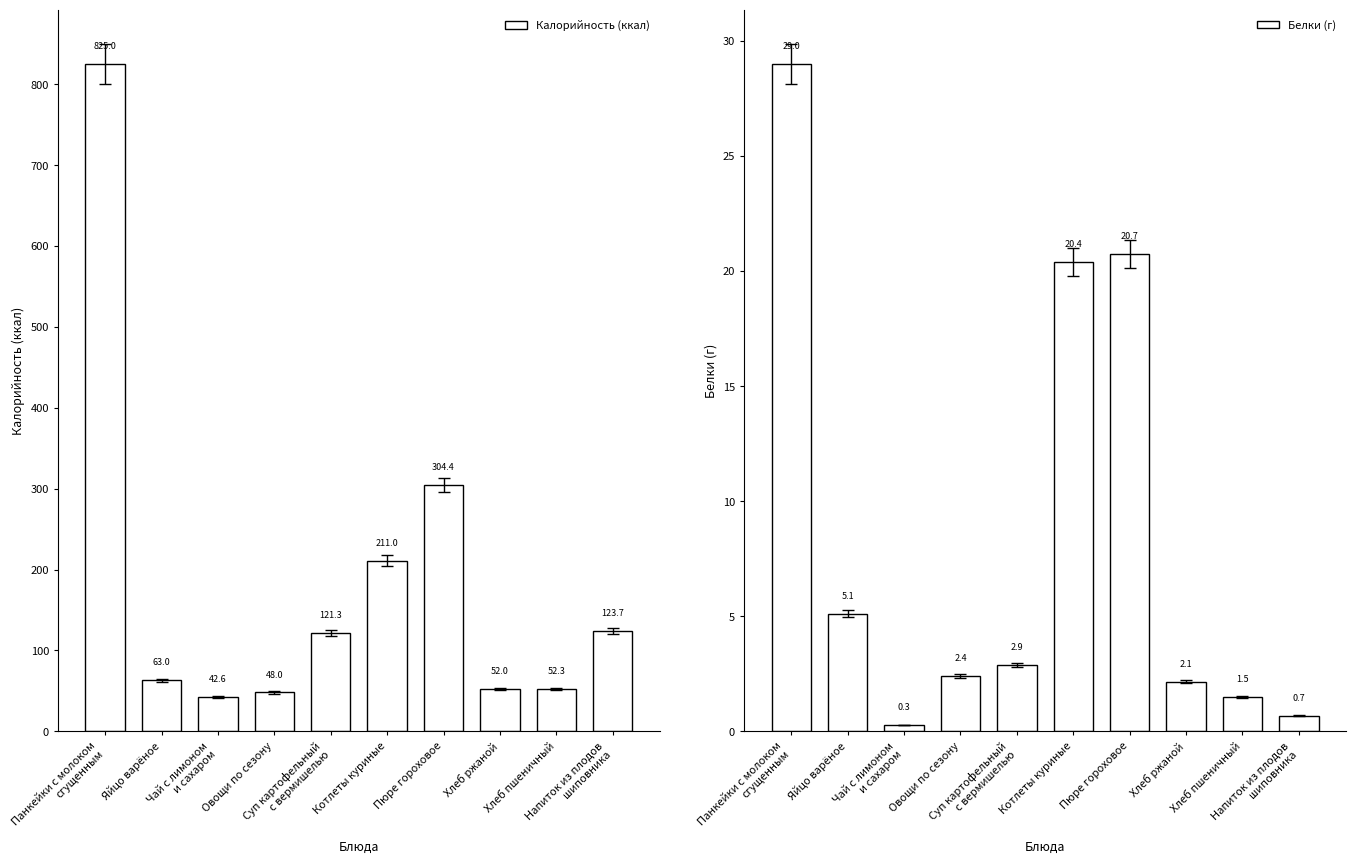

Which category has the highest value in the Калорийность (ккал) series?

Панкейки с молоком
сгущенным